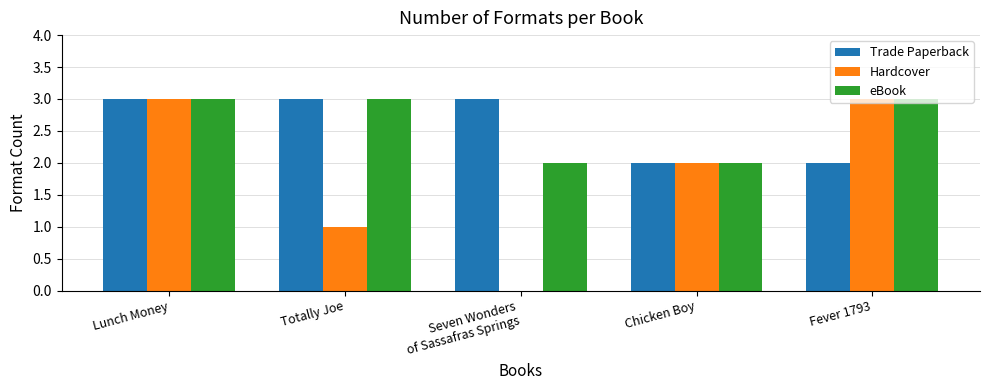

Reading left to right, extract all data points from this chart.

Trade Paperback: 3	3	3	2	2
Hardcover: 3	1	0	2	3
eBook: 3	3	2	2	3